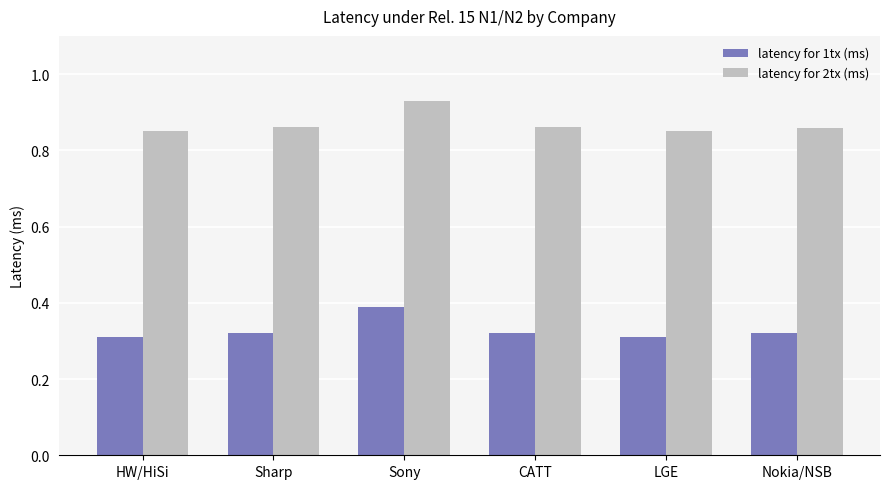

Rank the series at Nokia/NSB from highest to lowest value.

latency for 2tx (ms), latency for 1tx (ms)